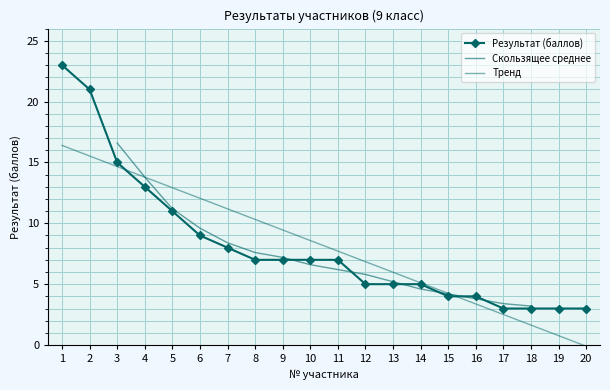

How many data points does each series have?

20